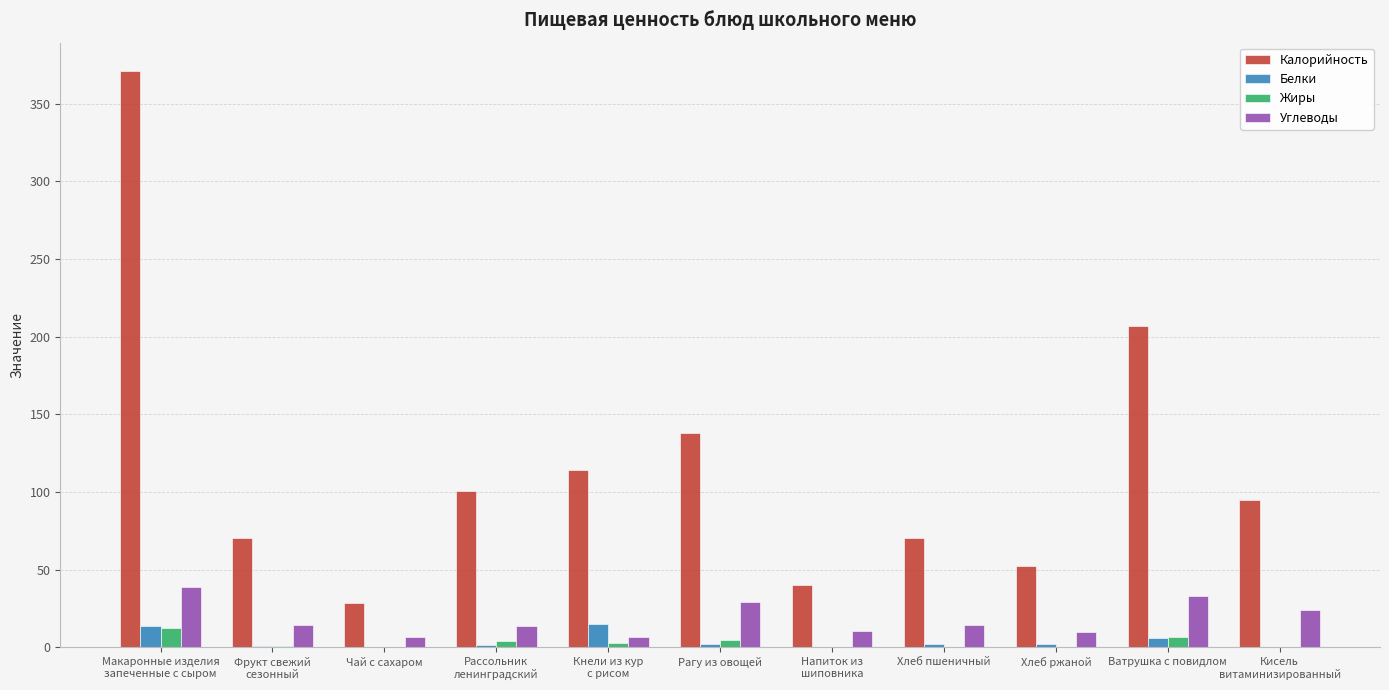

What is the sum of the Углеводы values at Рагу из овощей and Макаронные изделия
запеченные с сыром?

67.9